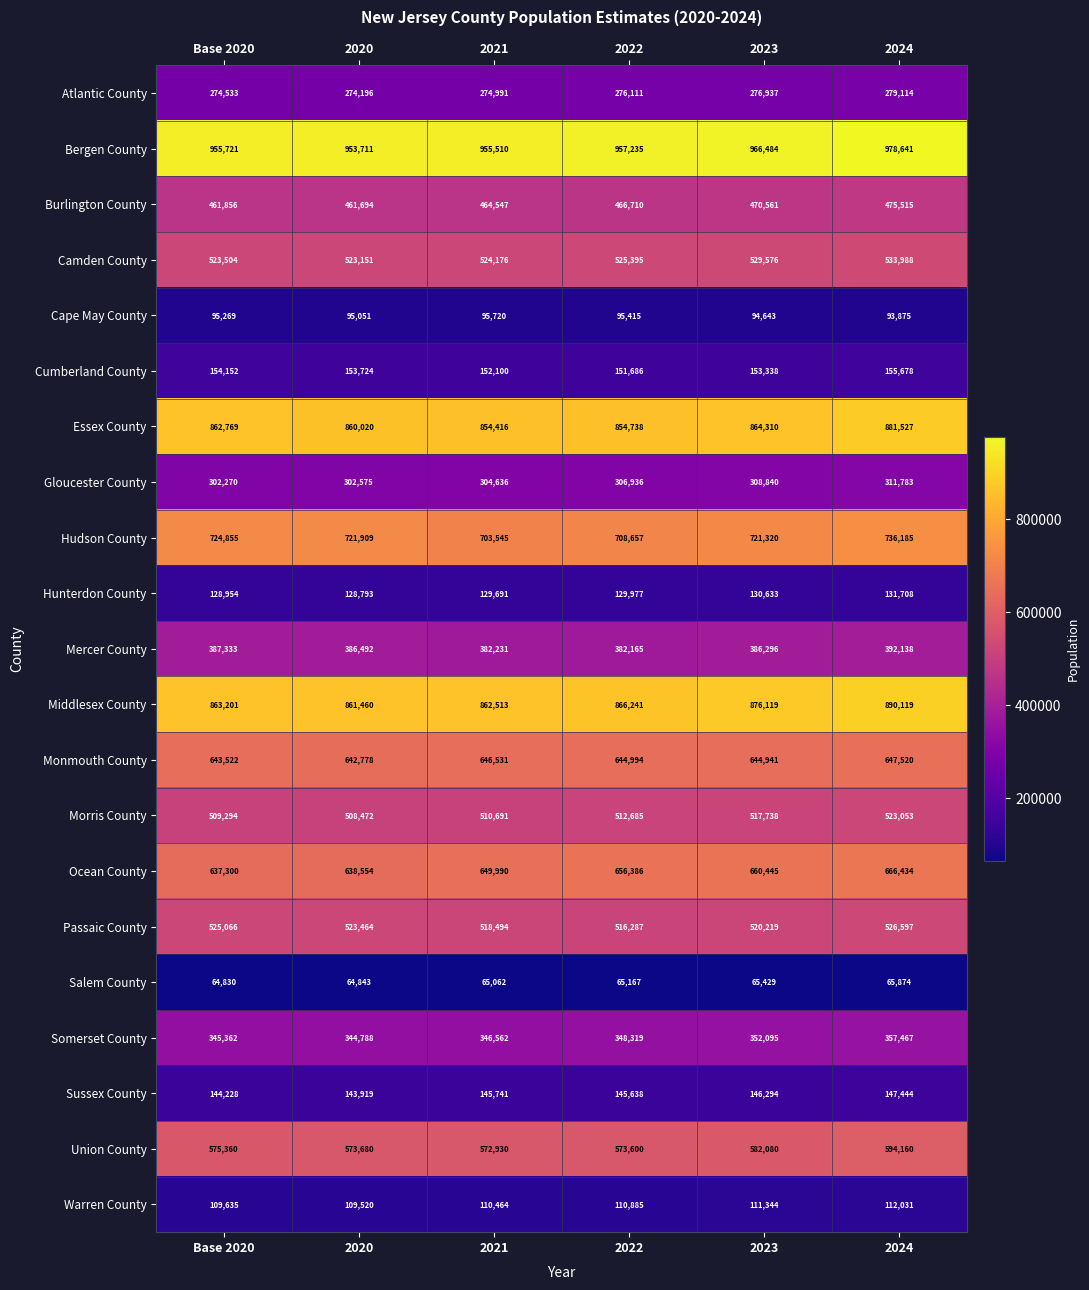

List the labels in order of Gloucester County value, largest first.

2024, 2023, 2022, 2021, 2020, Base 2020